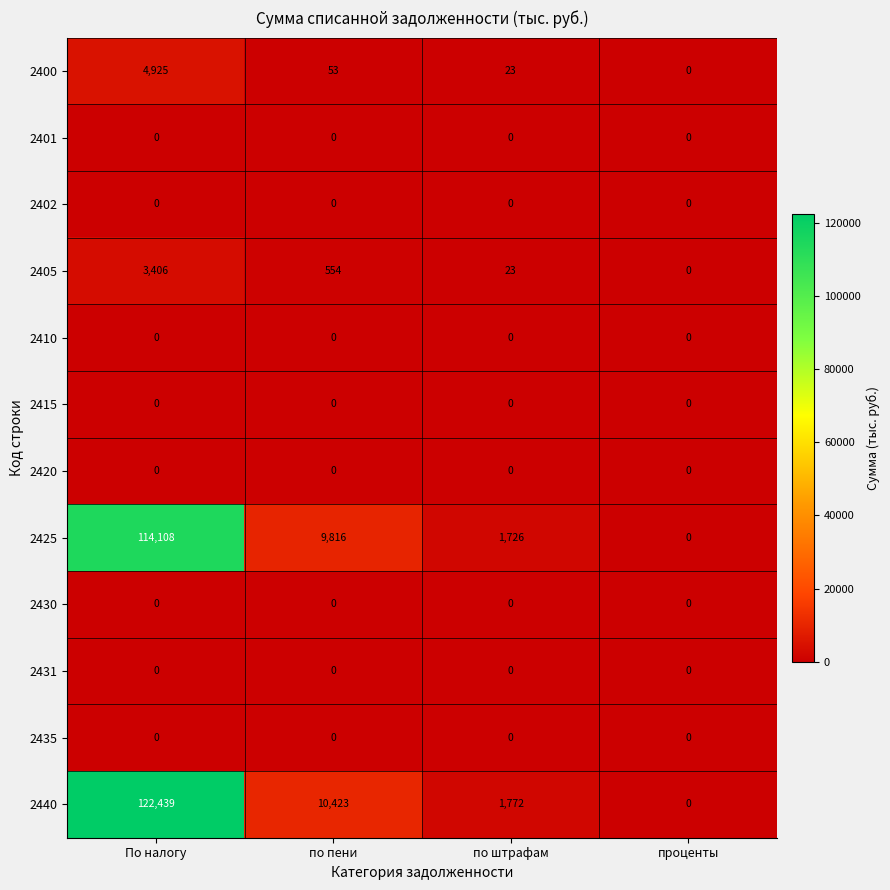

Which label corresponds to the largest value in the chart?

По налогу